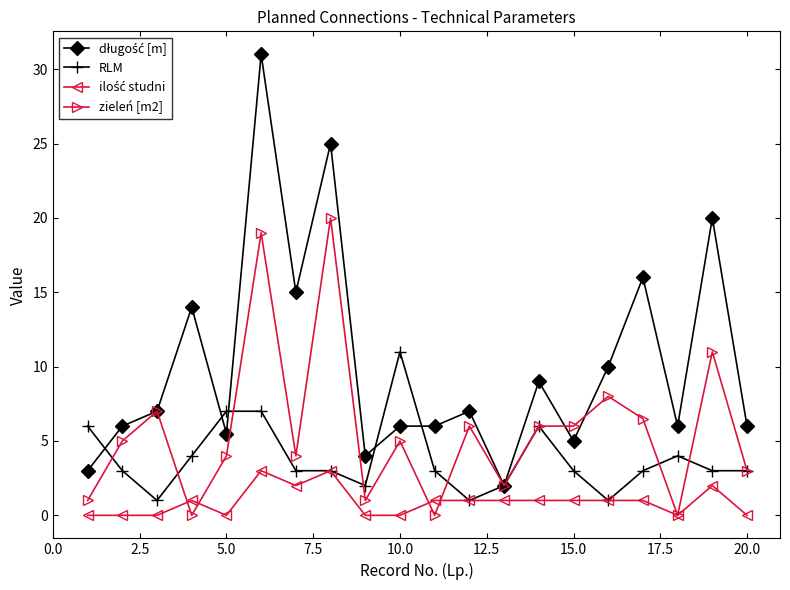

How many categories are shown in the chart?

20